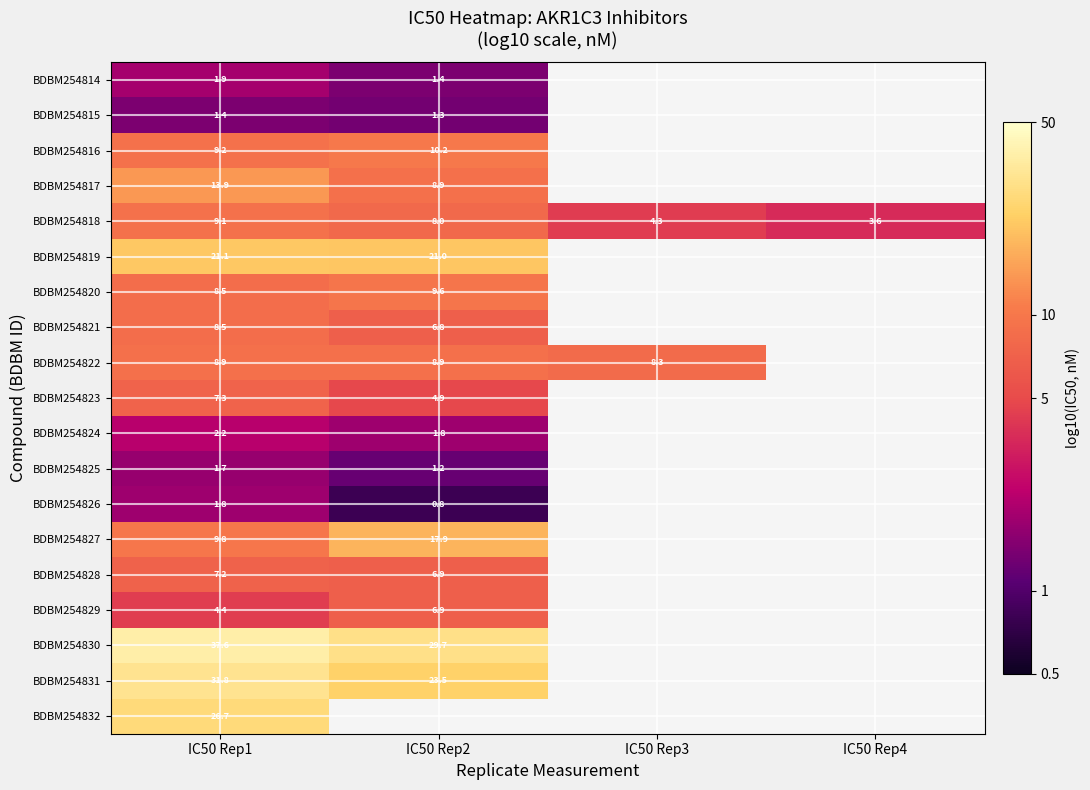

How many values in BDBM254832 are above zero?

1